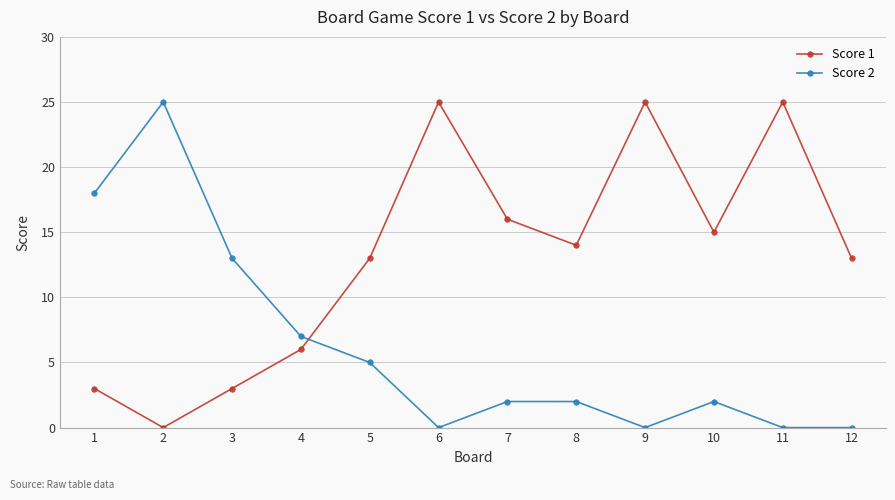

Is the value of Score 2 at 7 greater than the value of Score 1 at 10?

No